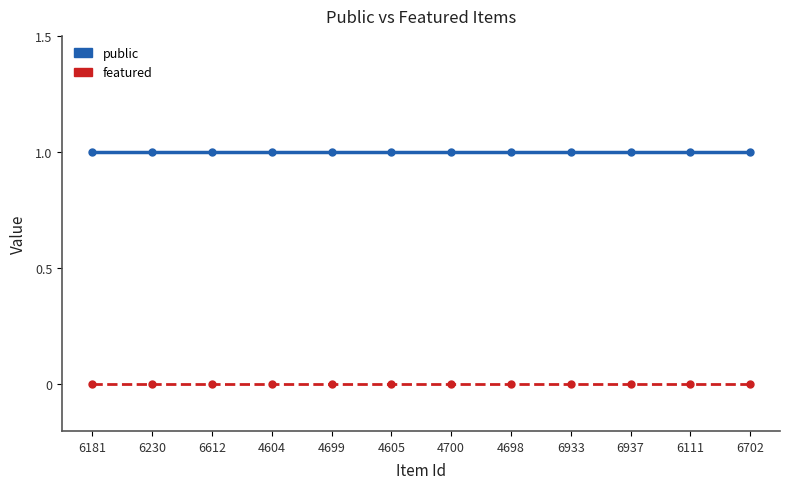

True or false: public and featured intersect in this chart.

False